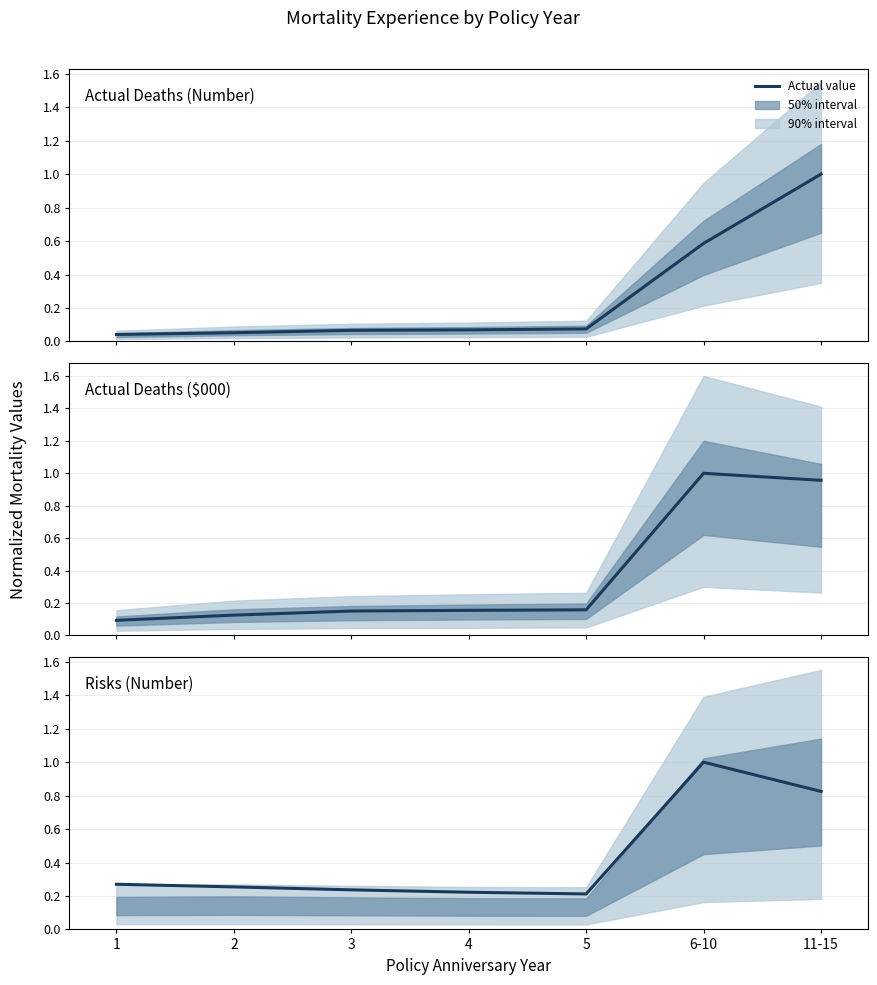

In Actual Deaths ($000), how many points are higher than both neighbors (excluding endpoints)?

1